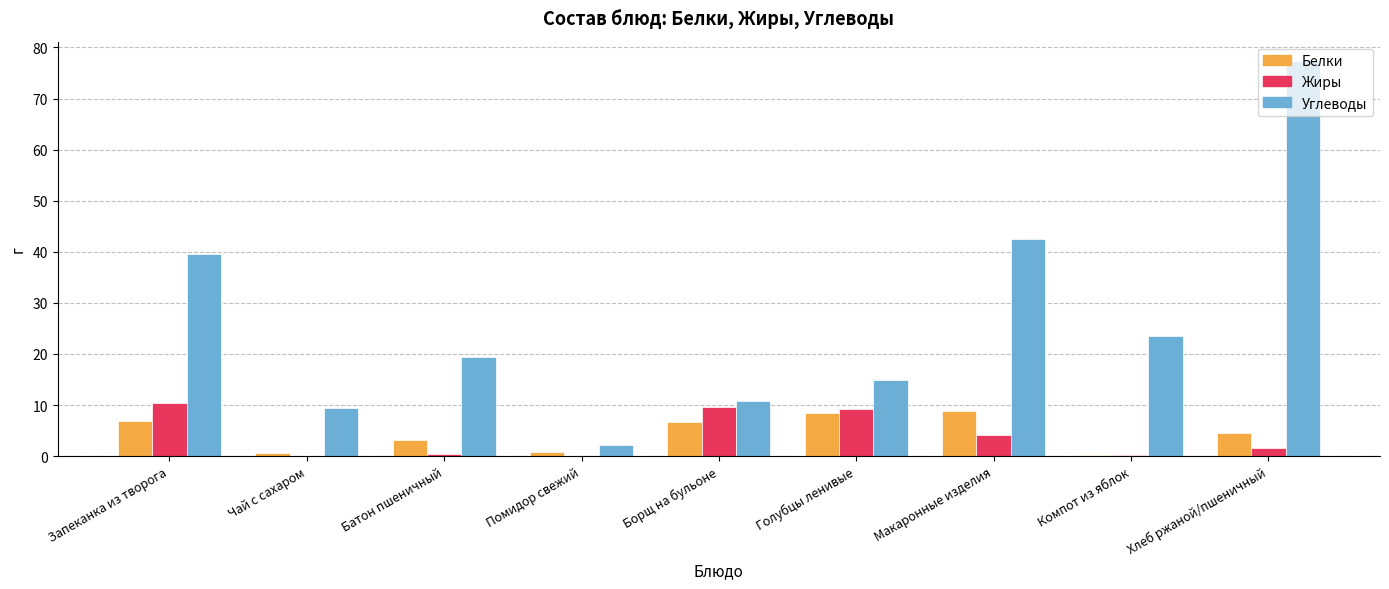

Is the value of Углеводы at Голубцы ленивые greater than the value of Жиры at Макаронные изделия?

Yes